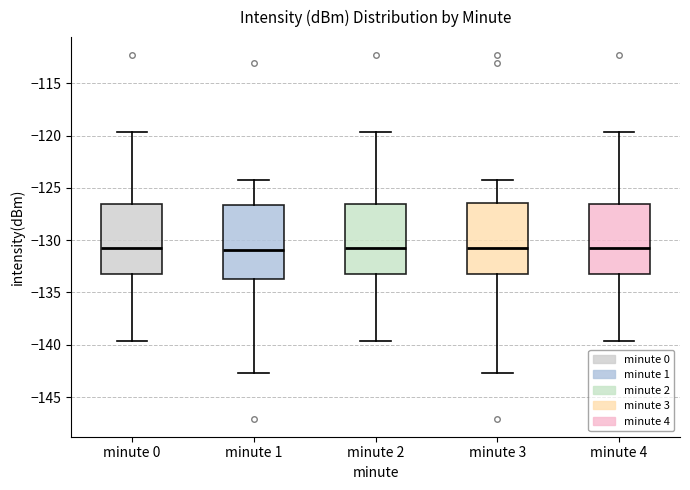

Reading left to right, read every box against the y-axis: the position of its median line, the range the box covers, and the ends of its whiskers. The values are not printed on the chart, so give them approximately, as read against the axis.

minute 0: median -130.5, box -133.0 to -126.5, whiskers -139.5 to -119.5
minute 1: median -131.0, box -133.5 to -126.5, whiskers -142.5 to -124.0
minute 2: median -130.5, box -133.0 to -126.5, whiskers -139.5 to -119.5
minute 3: median -130.5, box -133.0 to -126.5, whiskers -142.5 to -124.0
minute 4: median -130.5, box -133.0 to -126.5, whiskers -139.5 to -119.5